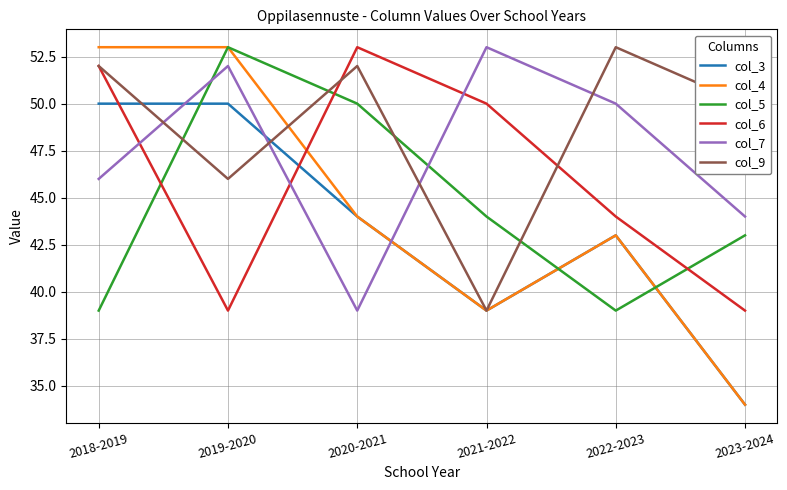

Is it true that col_6 equals 83 at 2018-2019?

False